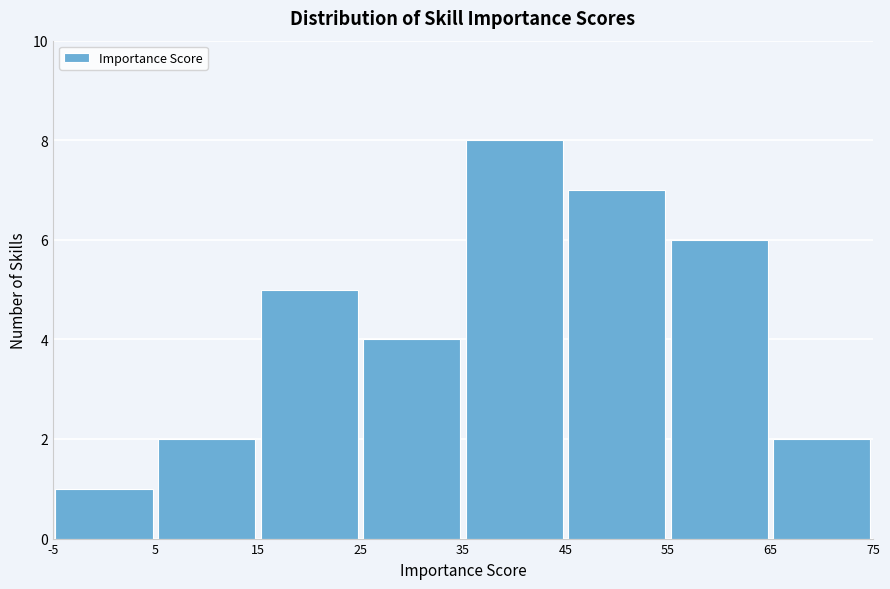

Which range on the x-axis has the tallest bar?

35 to 45